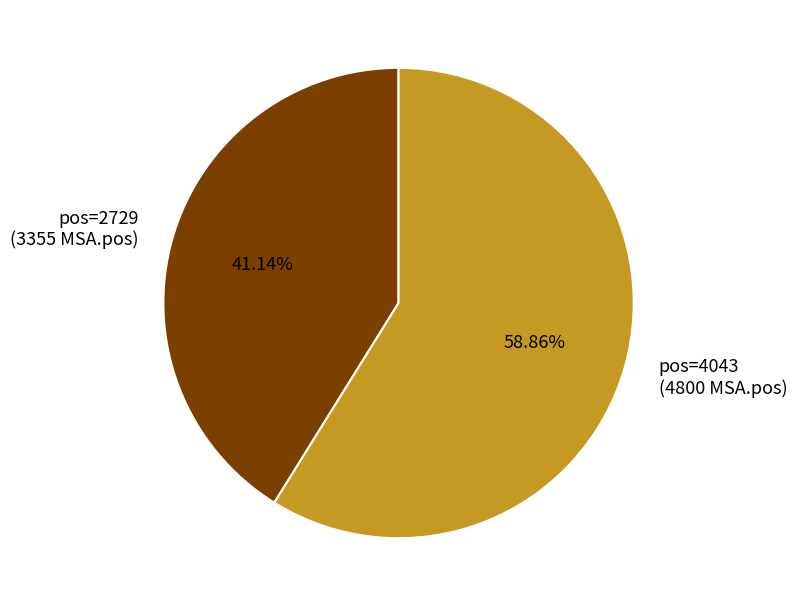

How many slices are in this pie chart?

2